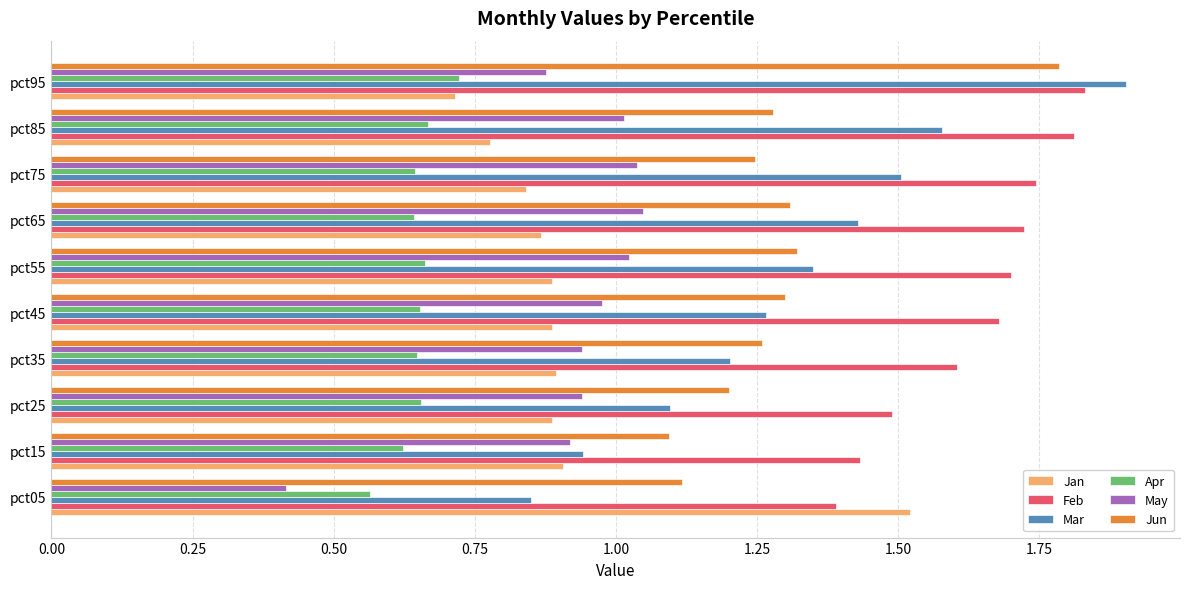

What is the total value across all series at pct25?

6.3